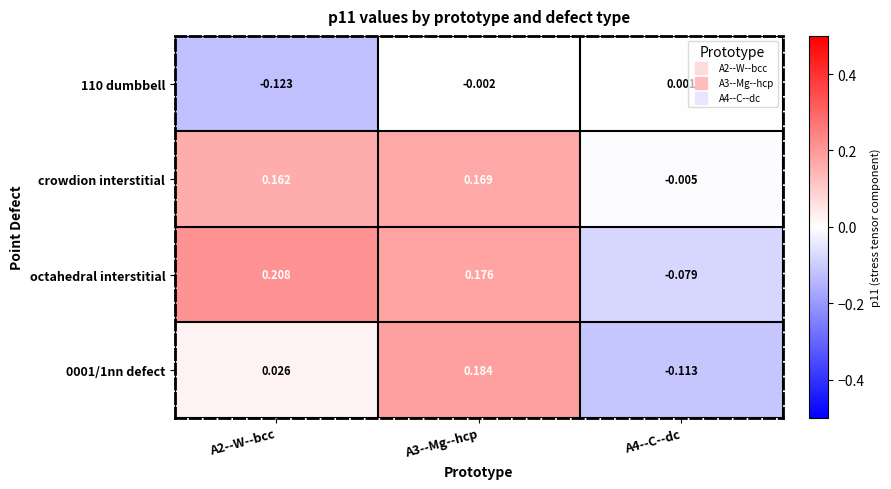

Is the value of 0001/1nn defect at A4--C--dc greater than the value of crowdion interstitial at A4--C--dc?

No